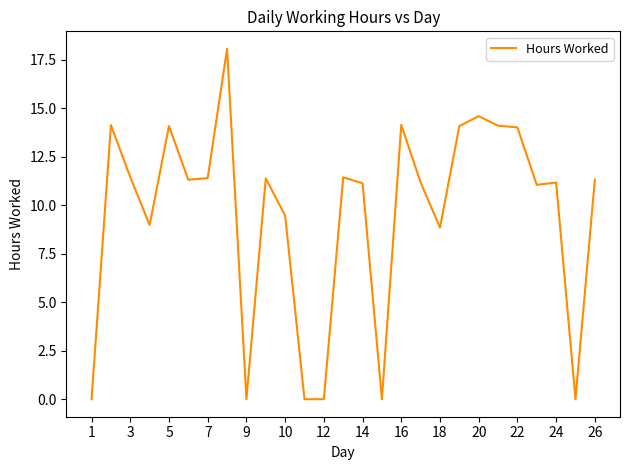

What is the greatest value displayed?

18.1